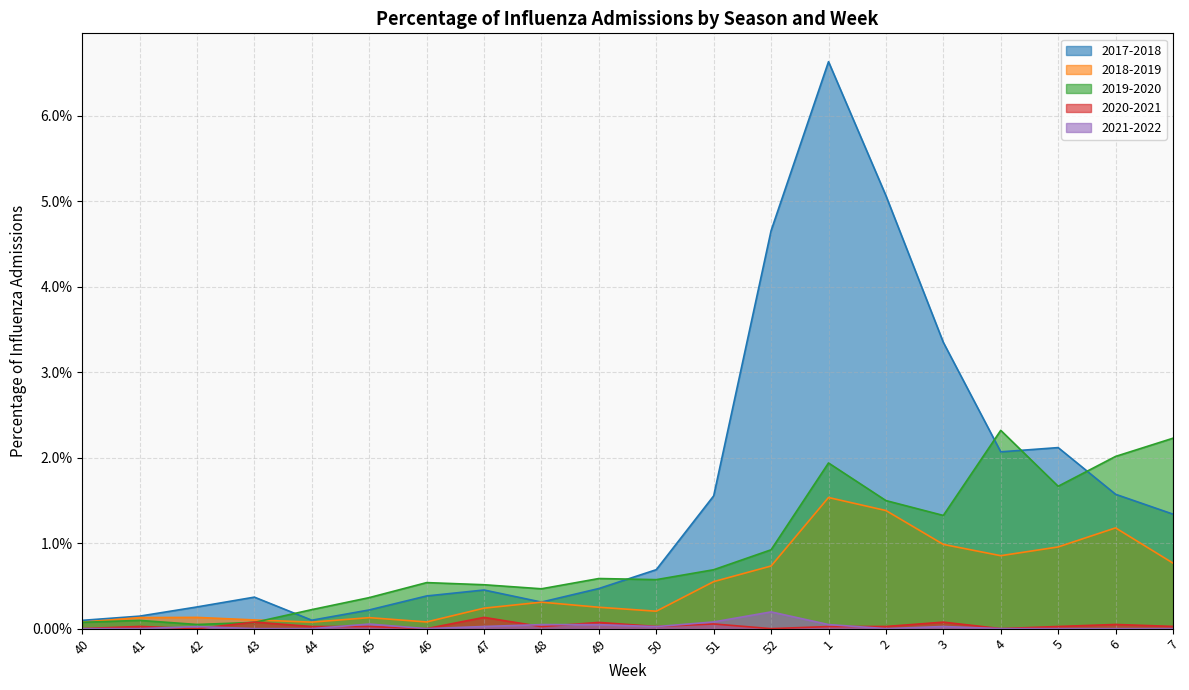

True or false: 2017-2018 and 2021-2022 cross at least once.

False